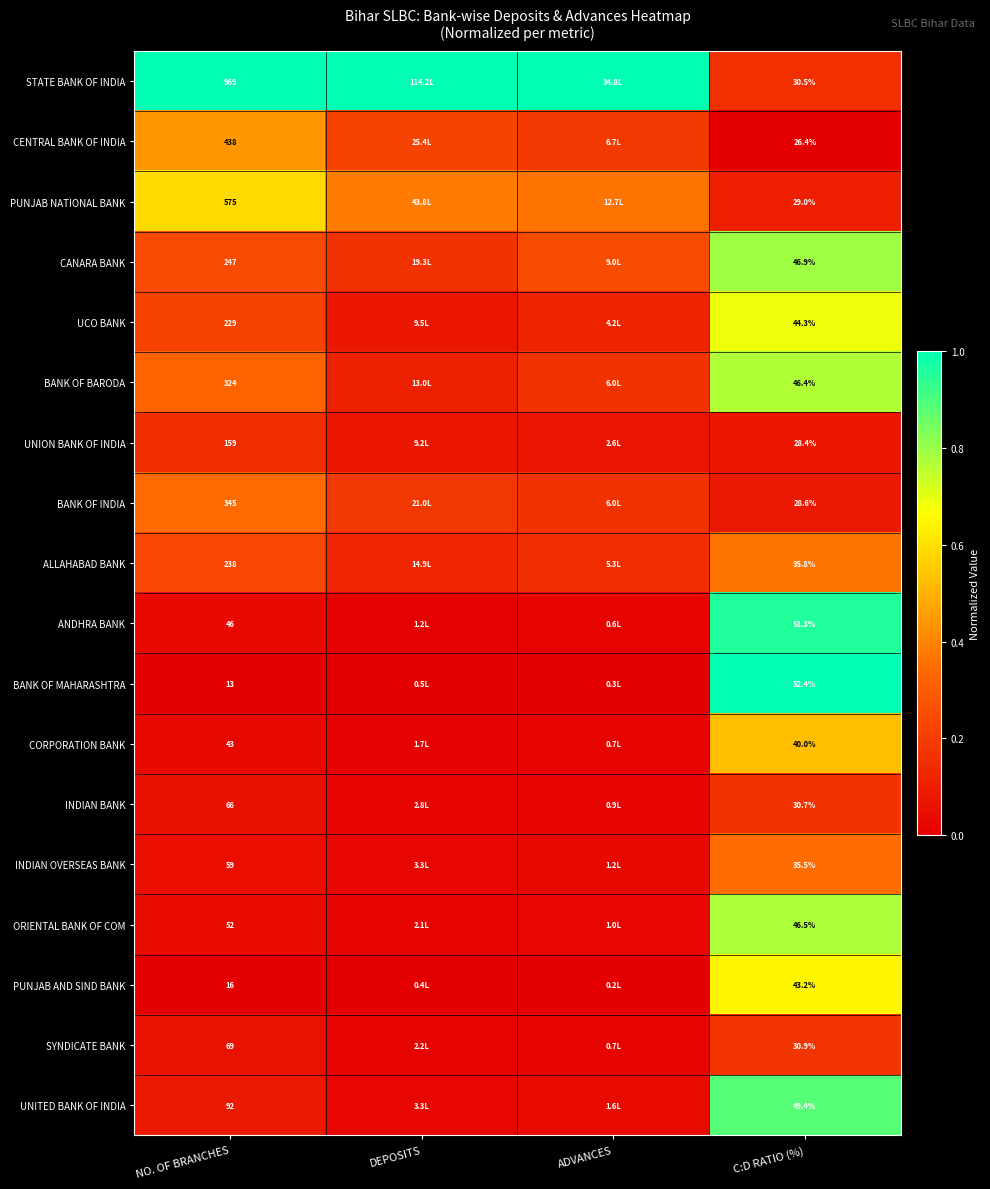

Rank the series at C:D RATIO (%) from highest to lowest value.

BANK OF MAHARASHTRA, ANDHRA BANK, UNITED BANK OF INDIA, CANARA BANK, ORIENTAL BANK OF COM, BANK OF BARODA, UCO BANK, PUNJAB AND SIND BANK, CORPORATION BANK, ALLAHABAD BANK, INDIAN OVERSEAS BANK, SYNDICATE BANK, INDIAN BANK, STATE BANK OF INDIA, PUNJAB NATIONAL BANK, BANK OF INDIA, UNION BANK OF INDIA, CENTRAL BANK OF INDIA